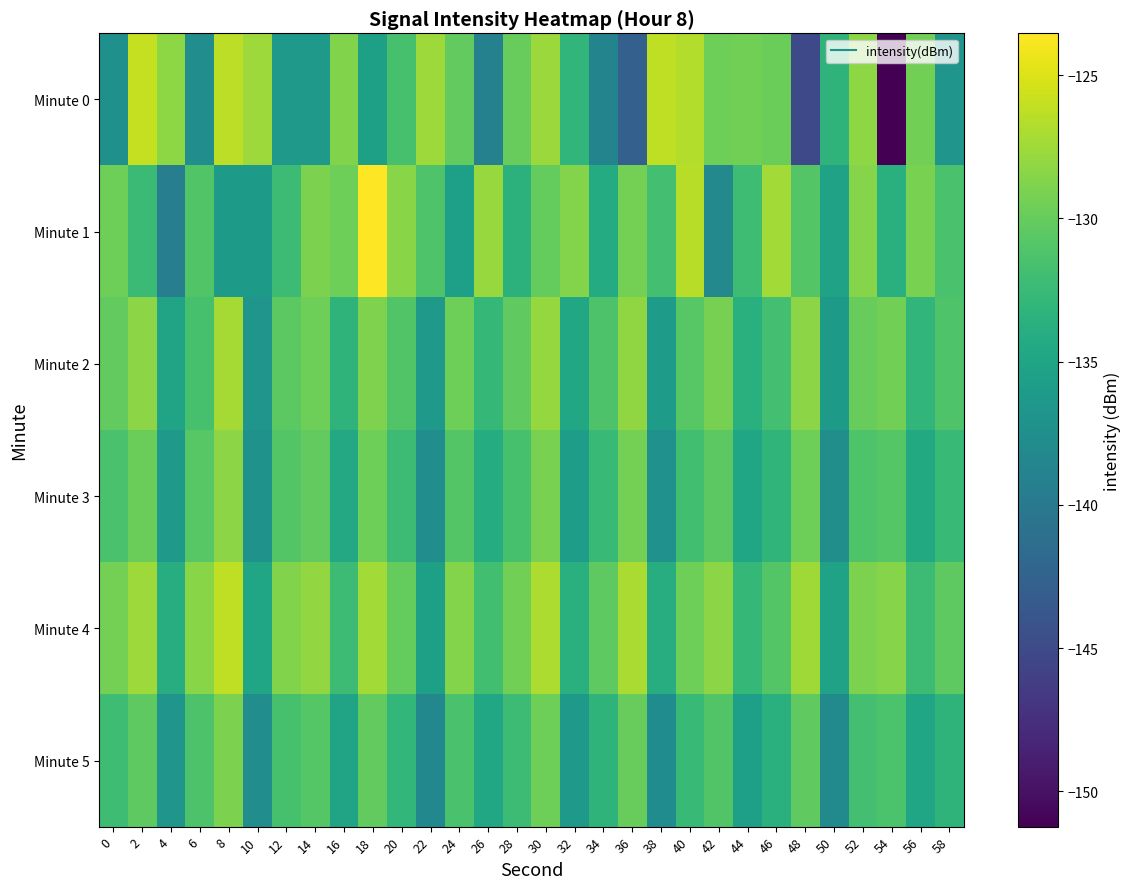

What is the difference between the highest and lowest values at 8?

9.9